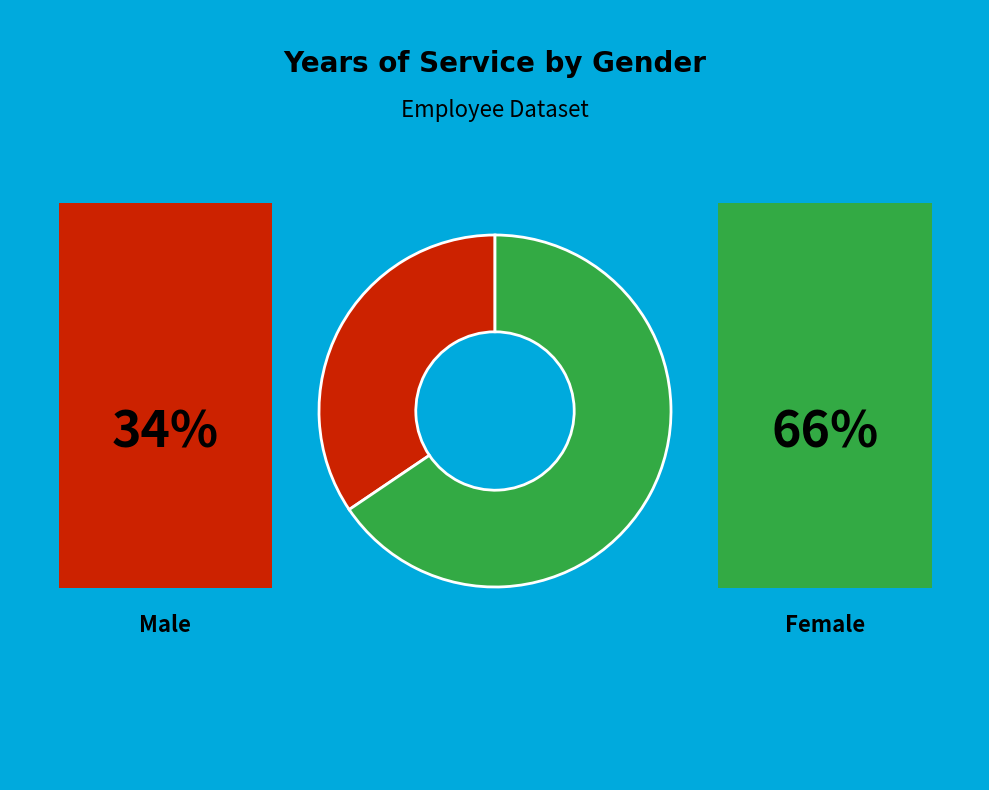

Is there any slice that represents more than half of the pie?

Yes